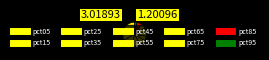

Rank the categories by value from lowest to highest.

pct95, pct55, pct65, pct45, pct75, pct85, pct35, pct25, pct15, pct05